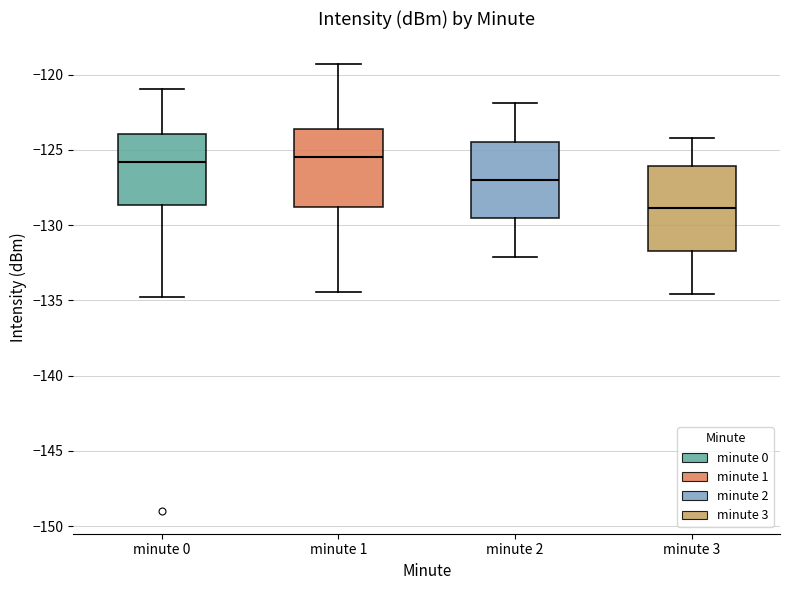

Where does the upper whisker of the box for minute 0 end on the y-axis? The values are not printed on the chart, so give them approximately, as read against the axis.

-121.0